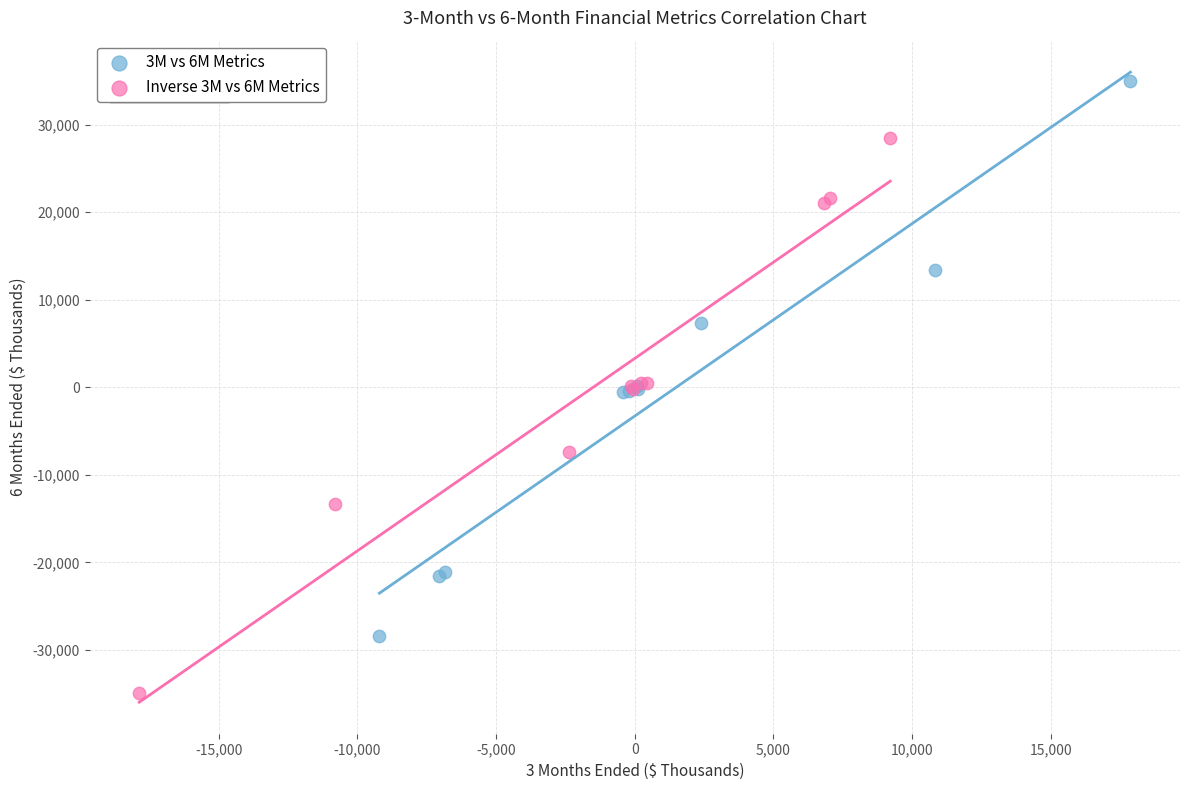

Which series contains the highest Y value?

3M vs 6M Metrics